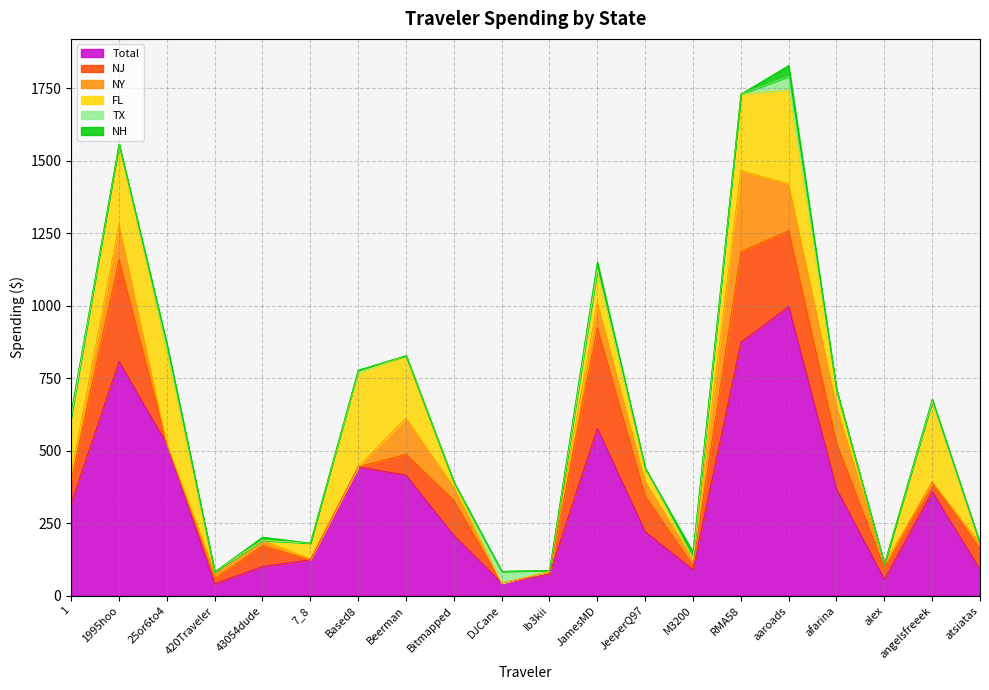

Is the value of NJ at M3200 greater than the value of NH at DJCane?

Yes